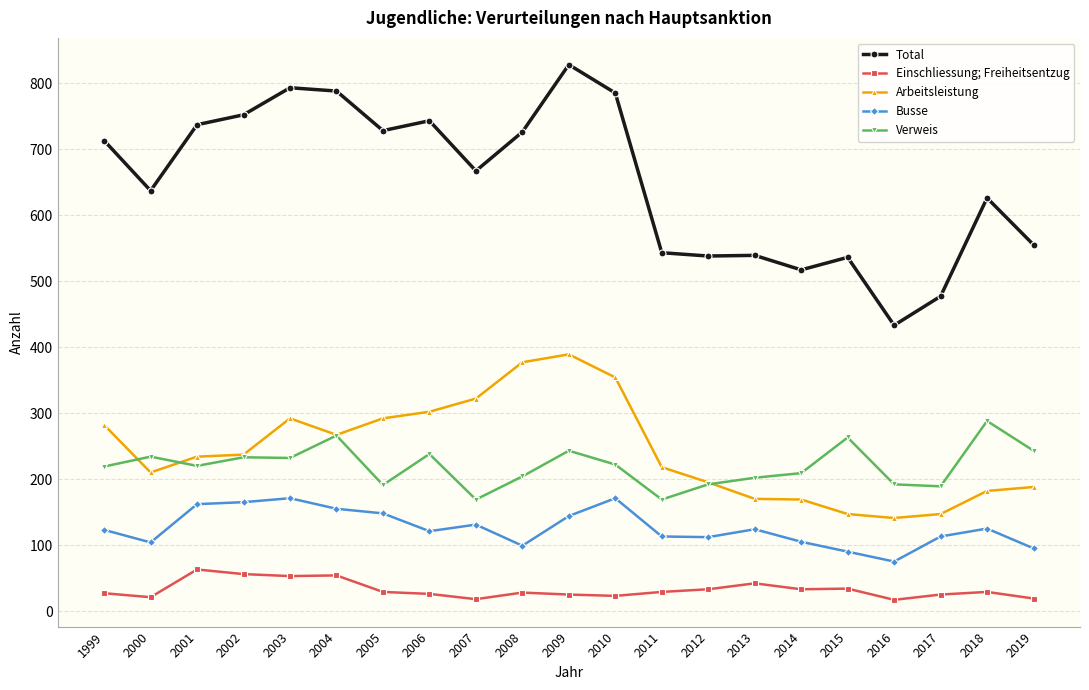

What is the difference between the highest and lowest values at 2006?

717